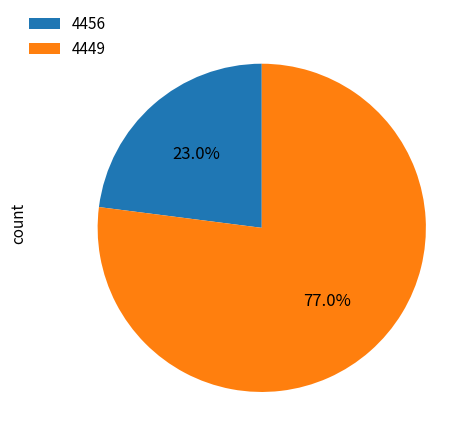

Is there any slice that represents more than half of the pie?

Yes